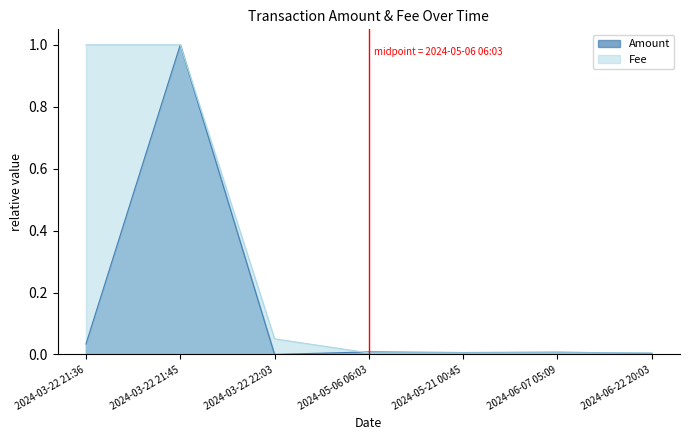

Reading left to right, list all the values displayed in this chart.

Amount: 0.0	1.0	0.0	0.0	0.0	0.0	0.0
Fee: 1.0	1.0	0.1	0.0	0.0	0.0	0.0